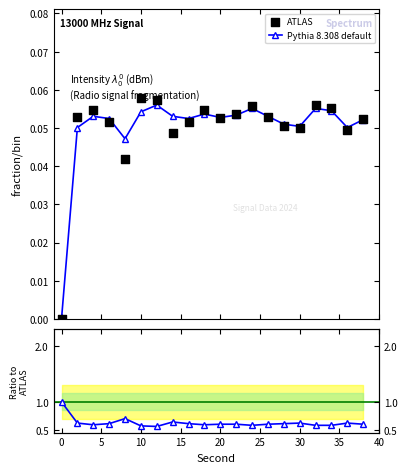

What are all the series names shown in the legend?

Pythia 8.308 default, ATLAS